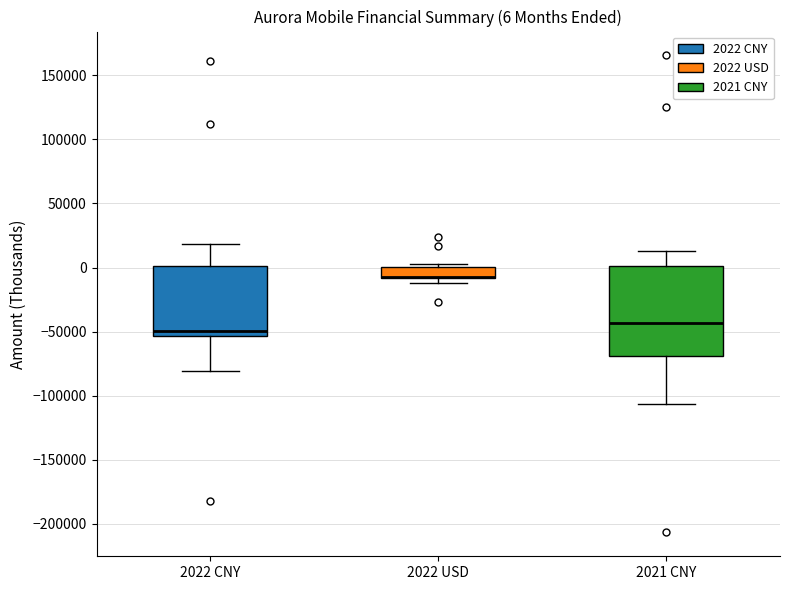

Comparing the boxes themselves (not the whiskers), which one is the tallest?

2021 CNY